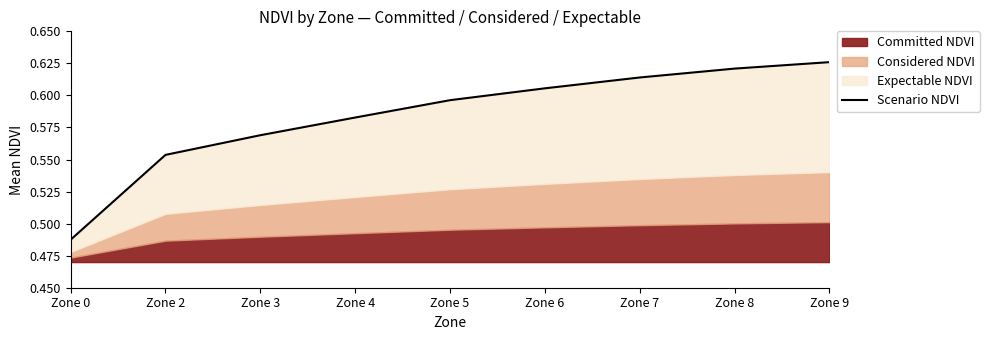

Read the value at Zone 0.

0.5